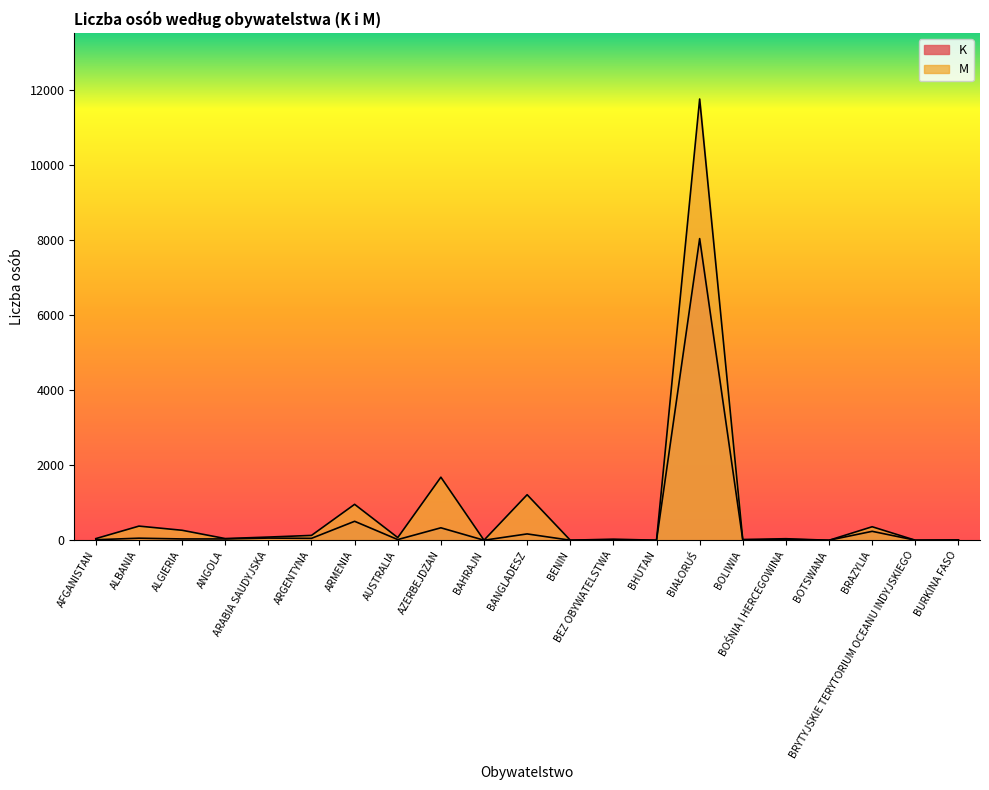

Rank the series by their maximum value, from highest to lowest.

M, K